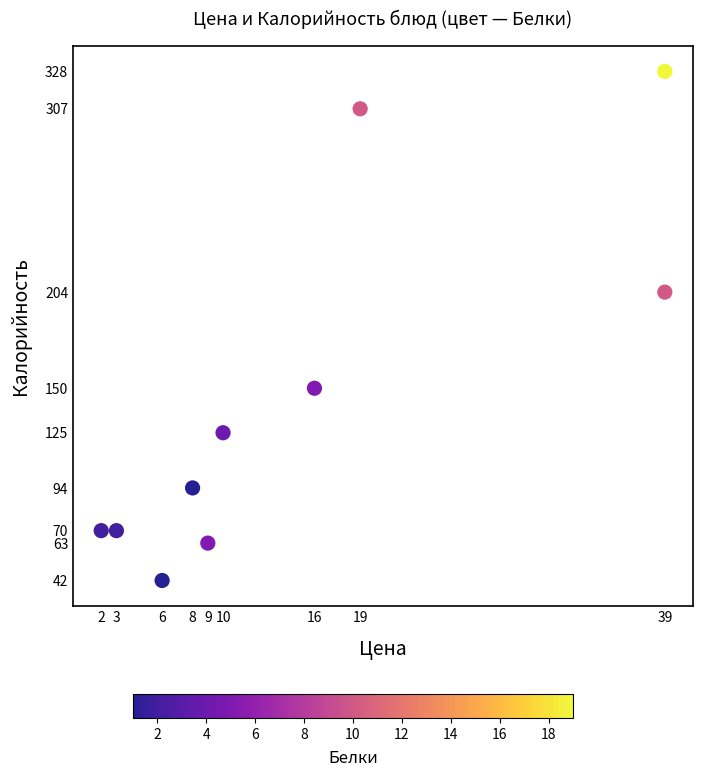

What Y value in the scatter plot is closest to 185?

204